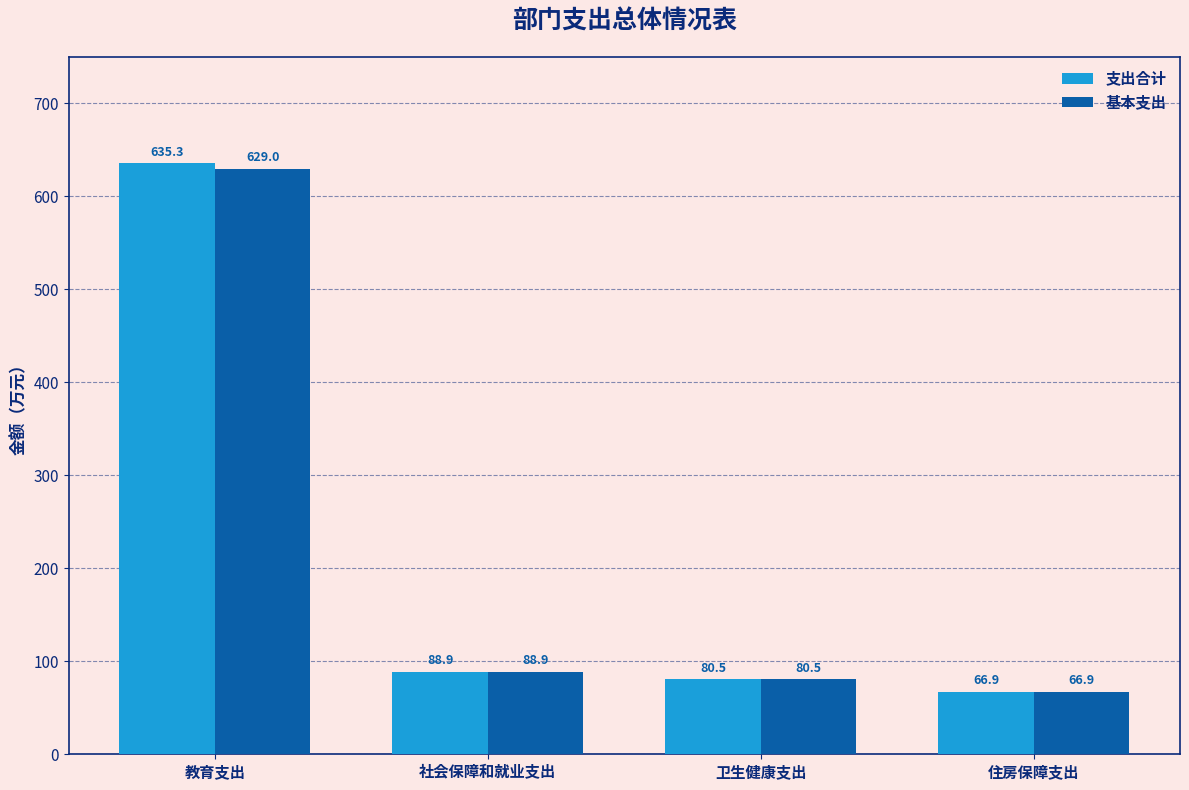

What value does the 支出合计 series have at 卫生健康支出?

80.5